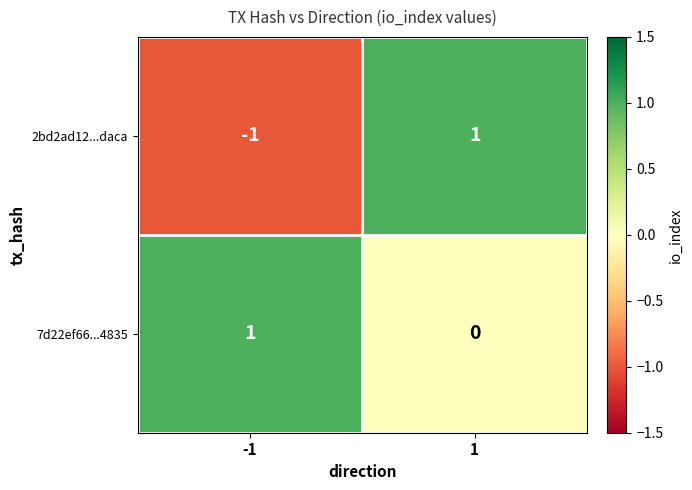

List the series in order of their overall mean, highest first.

7d22ef66...4835, 2bd2ad12...daca